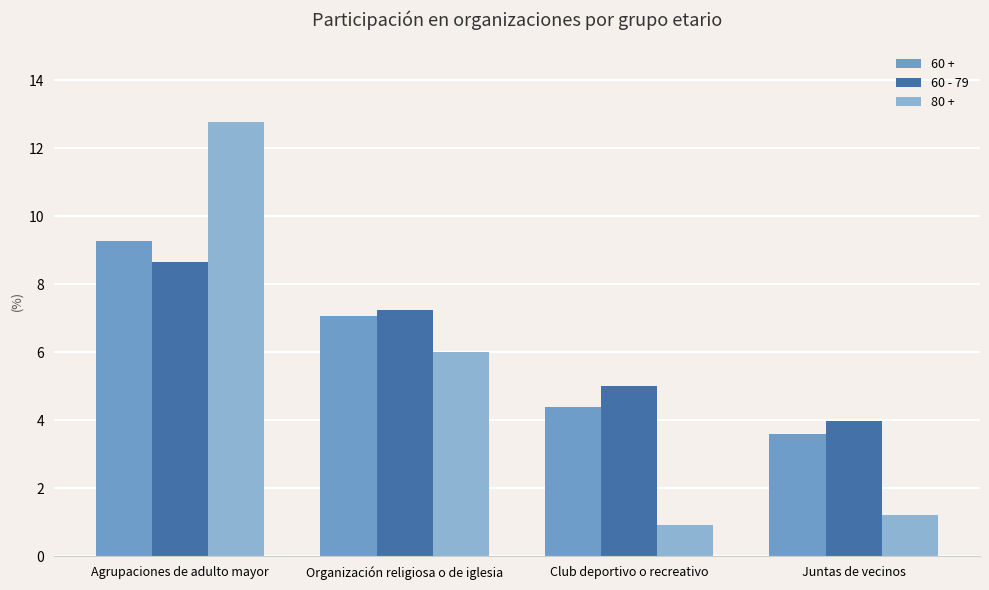

At Organización religiosa o de iglesia, list the series in order from largest to smallest.

60 - 79, 60 +, 80 +